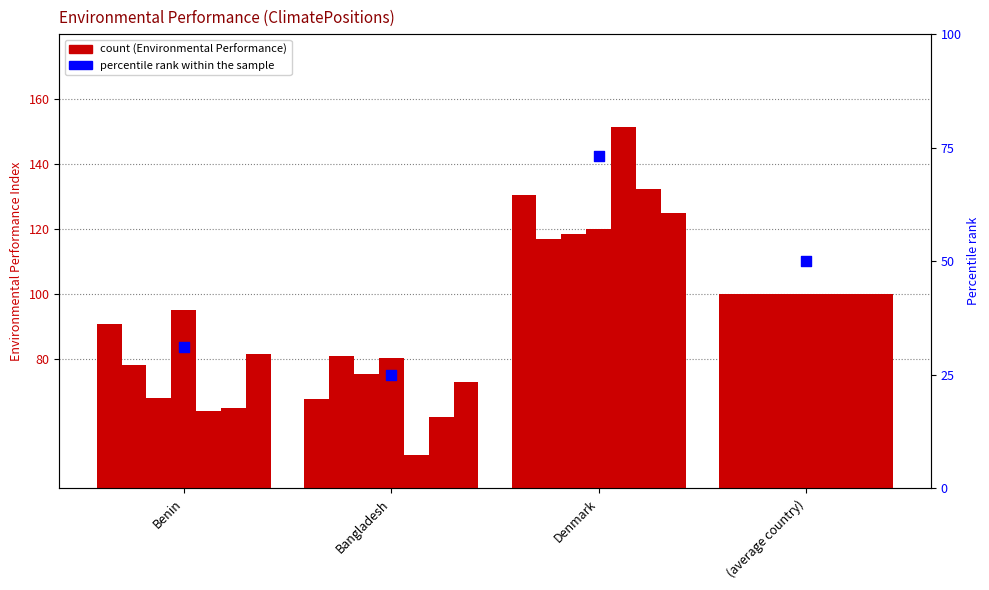

What is the change in value from Denmark to (average country)?

-23.1